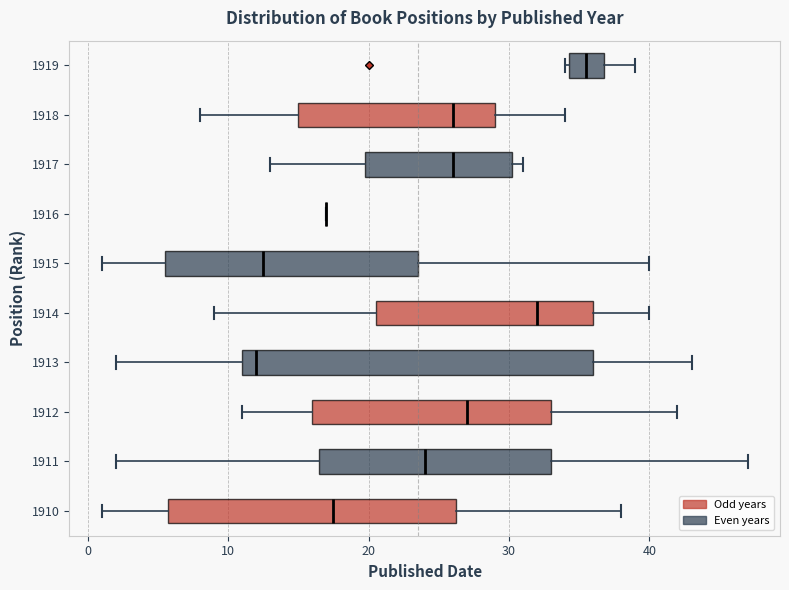

Comparing the boxes themselves (not the whiskers), which one is the widest?

1913